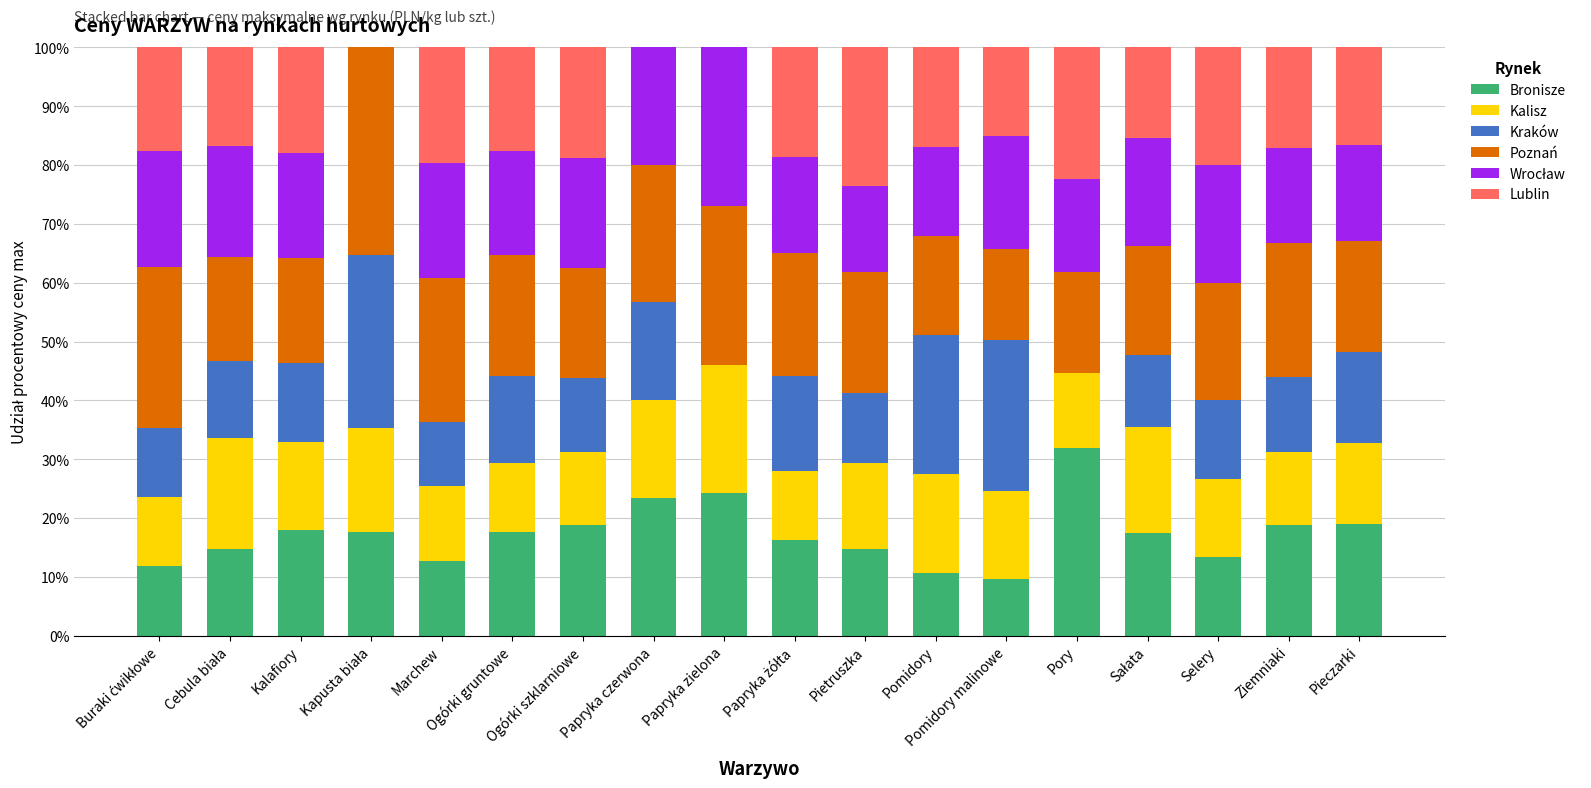

What is the approximate value of Bronisze at Pory?

31.8